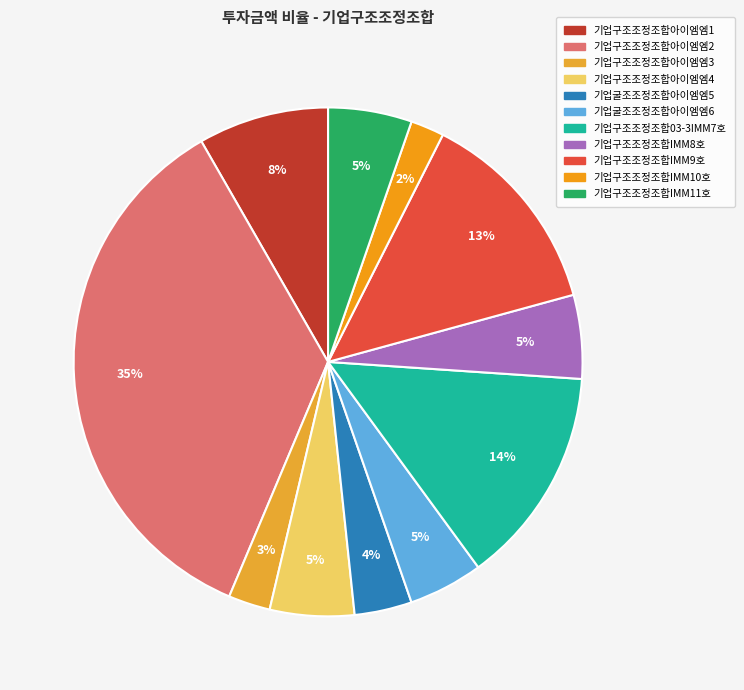

How many segments does this pie chart have?

11